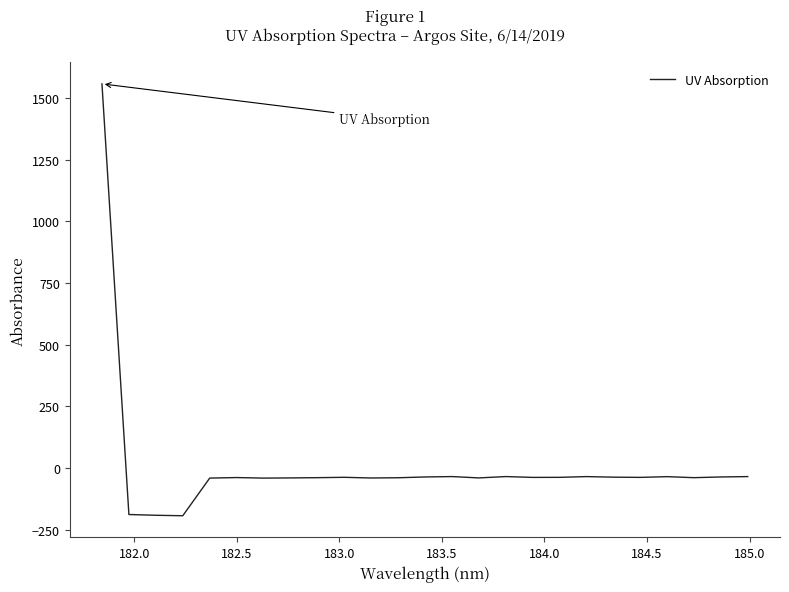

What is the difference between the maximum and minimum values?

1751.6